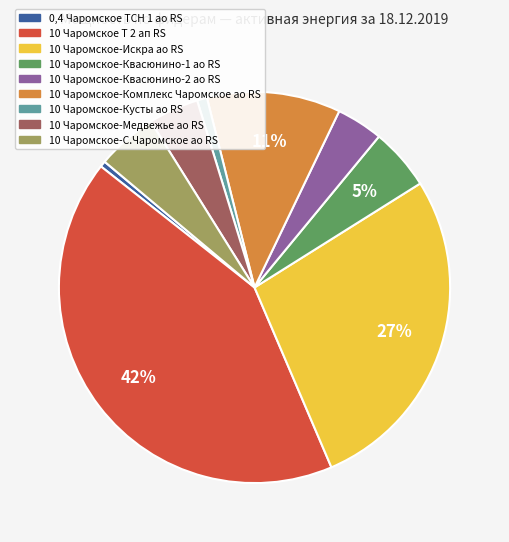

Which has a higher value, 10 Чаромское-С.Чаромское ао RS or 10 Чаромское Т 2 ап RS?

10 Чаромское Т 2 ап RS